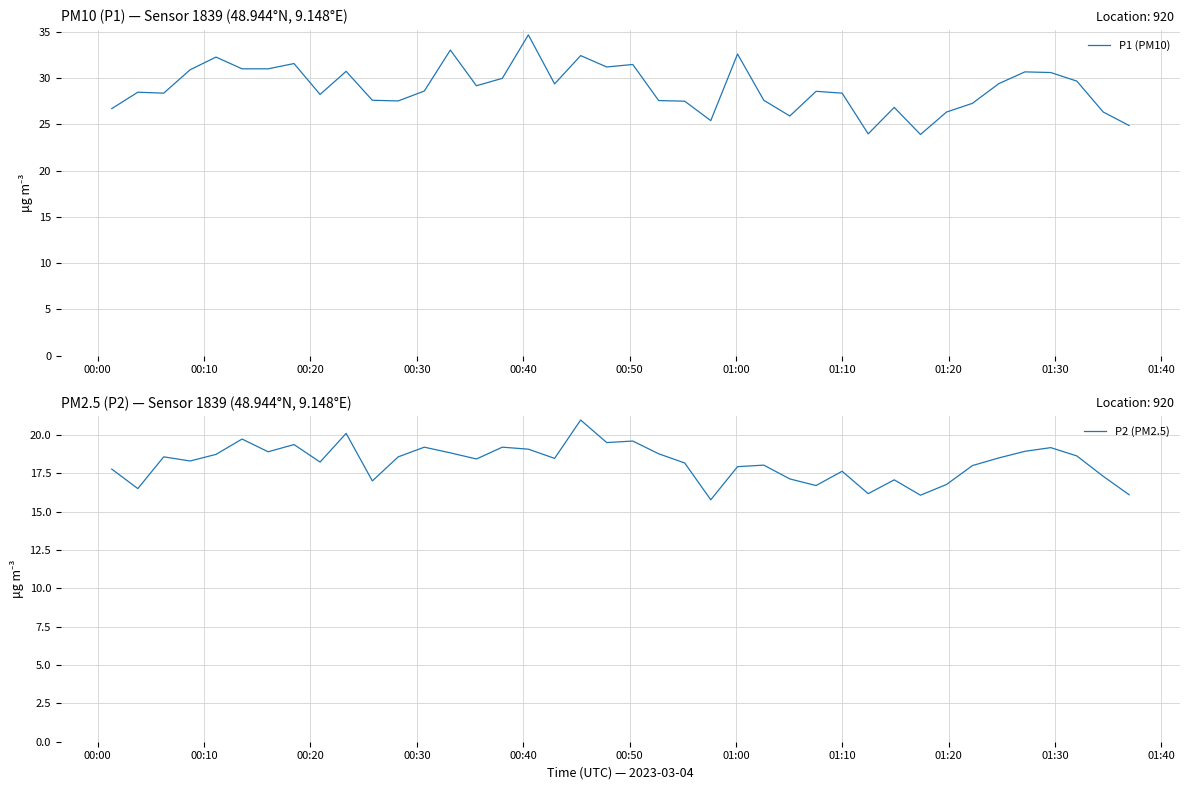

What is the highest value of the P2 (PM2.5) series?

21.0